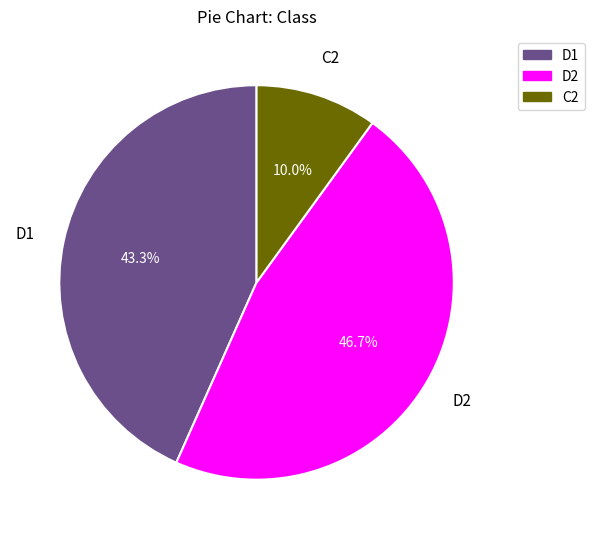

Rank the categories by value from highest to lowest.

D2, D1, C2